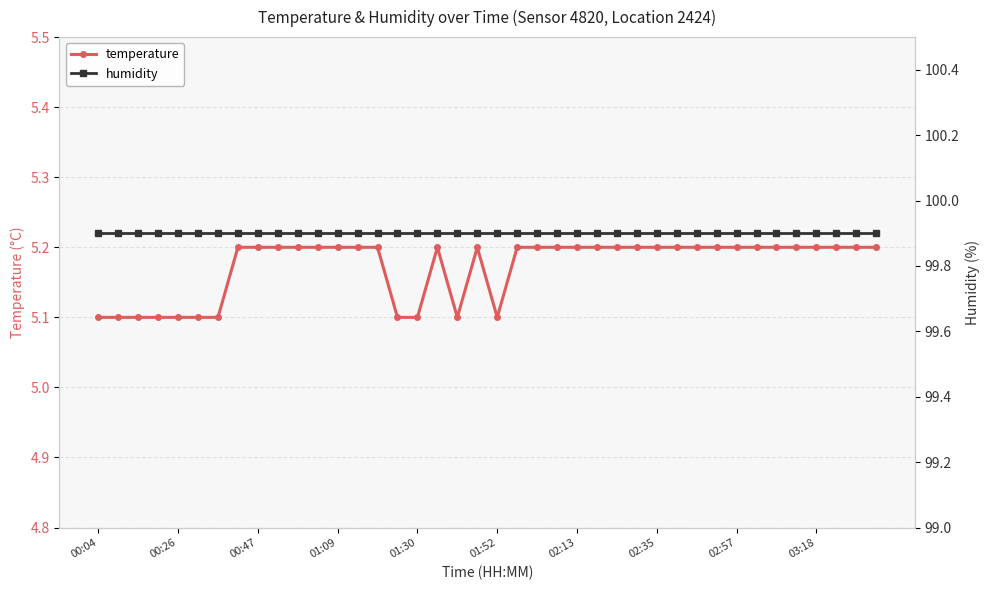

Count the temperature values in the range 5 to 6.

40